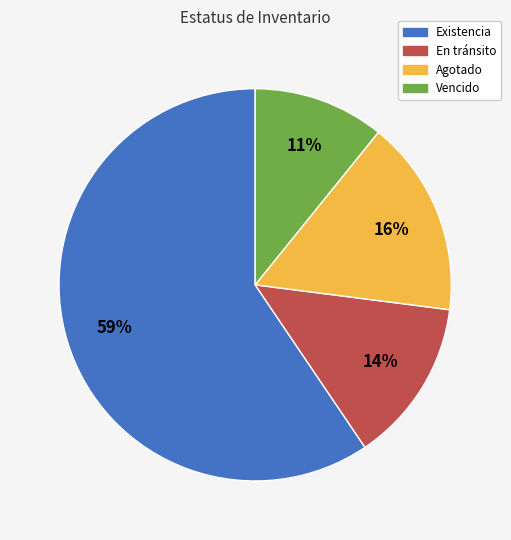

Which has a higher value, Vencido or Agotado?

Agotado